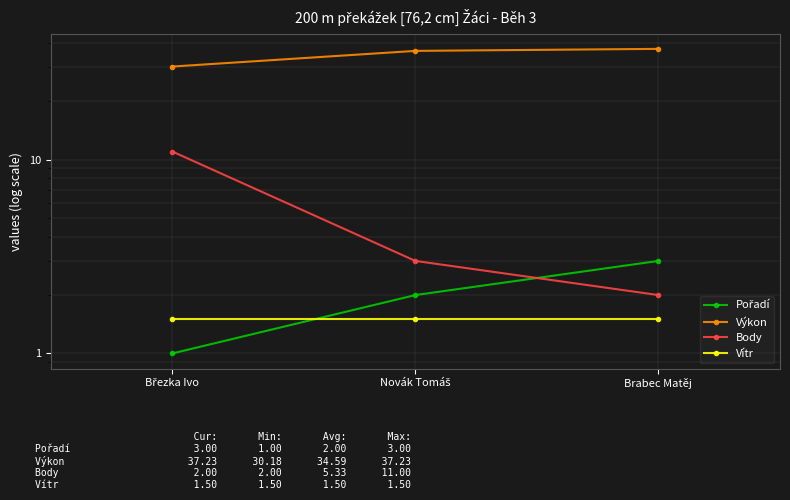

At how many categories does at least one series exceed 14?

3